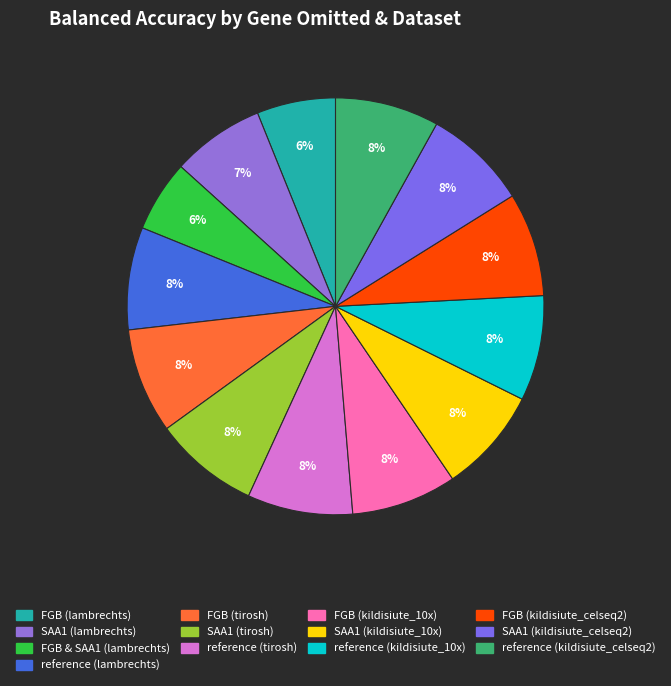

How many segments does this pie chart have?

13